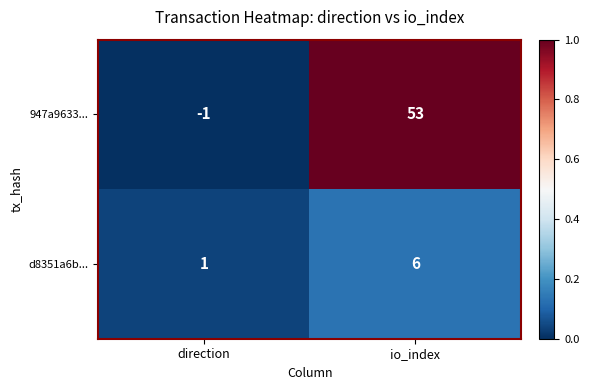

List the series in order of their overall mean, lowest first.

d8351a6b..., 947a9633...